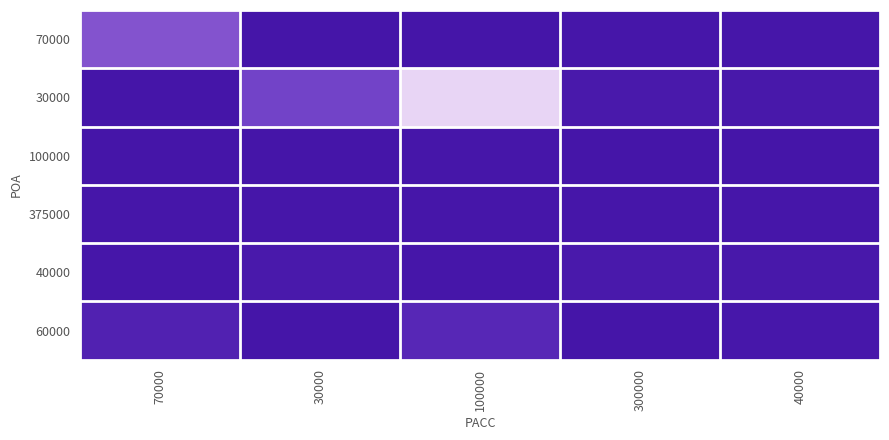

Rank the series by their maximum value, from lowest to highest.

100000, 375000, 40000, 60000, 70000, 30000